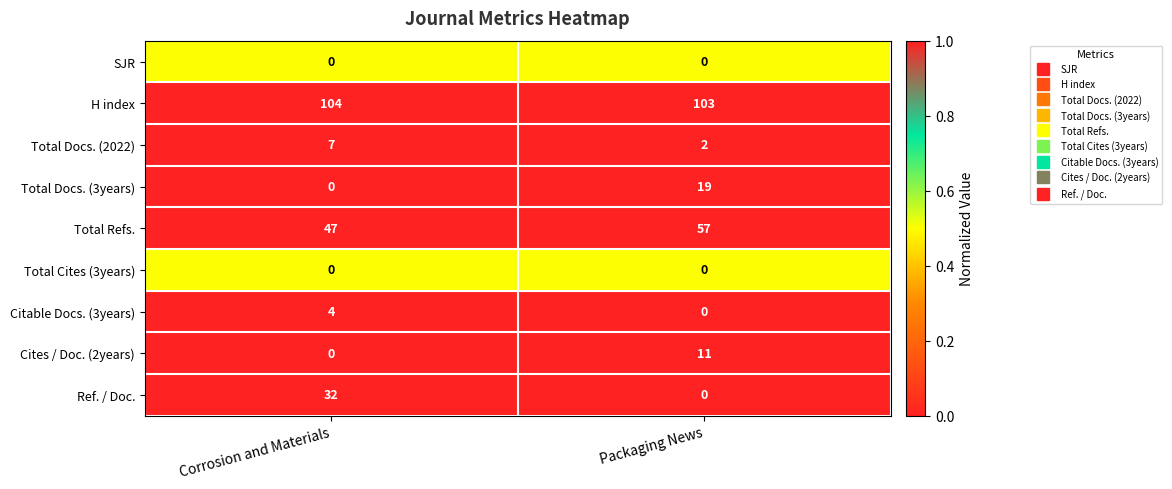

The Citable Docs. (3years) series shows -3 at Packaging News. True or false?

False